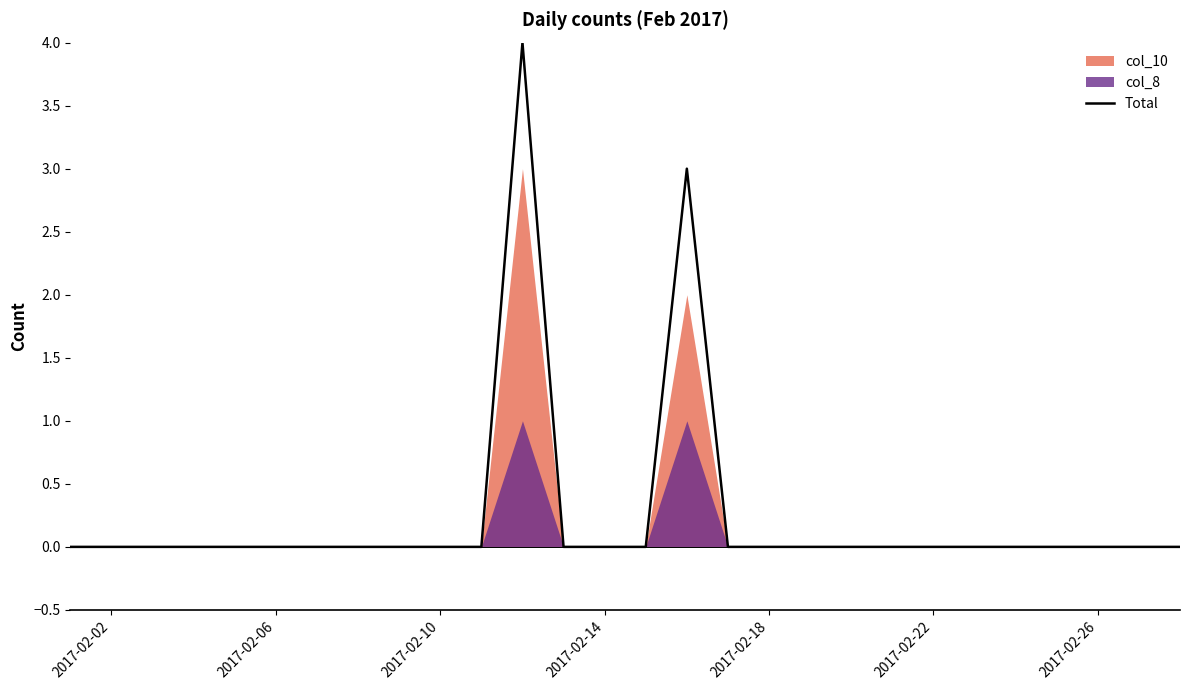

What is the maximum value for Total?

4